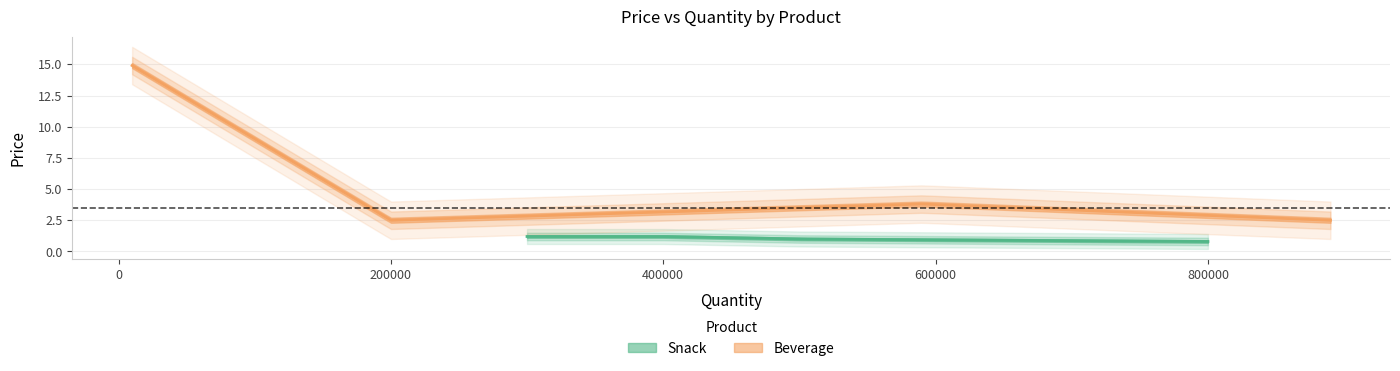

Which series has the widest spread of values?

Beverage